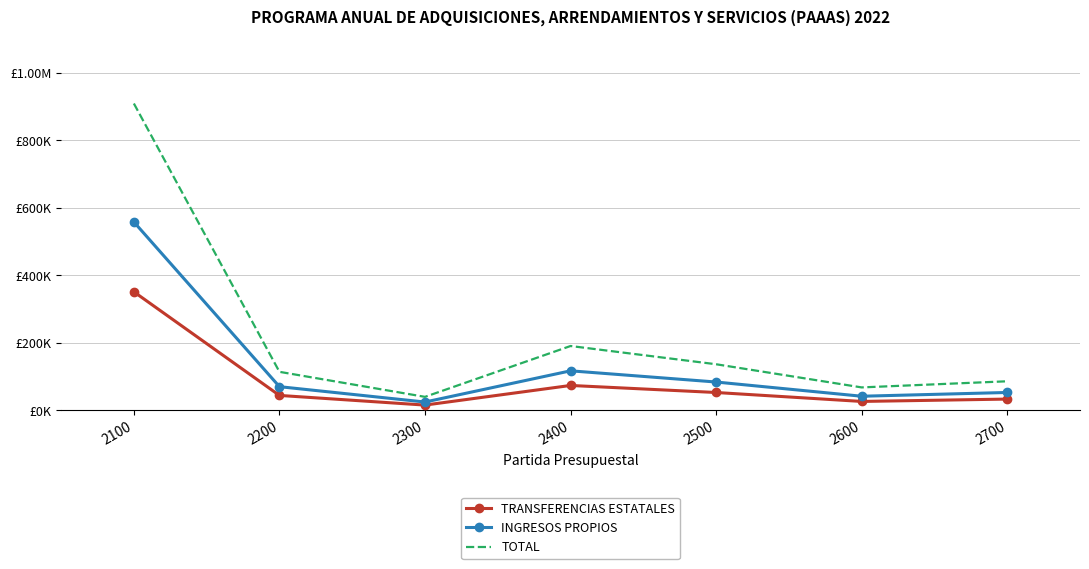

True or false: INGRESOS PROPIOS and TOTAL intersect in this chart.

False